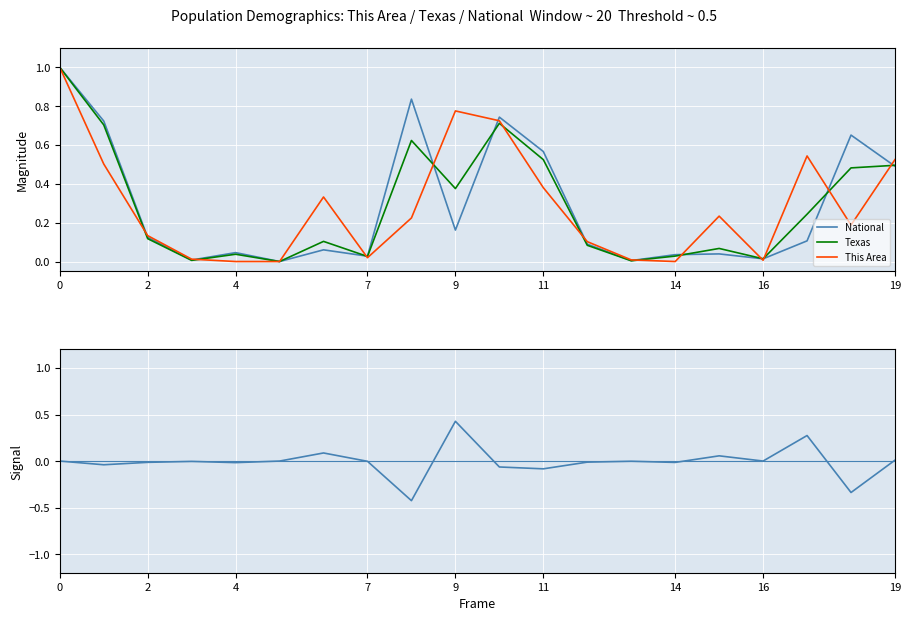

True or false: Texas has a value of 0.8 at 11.

False